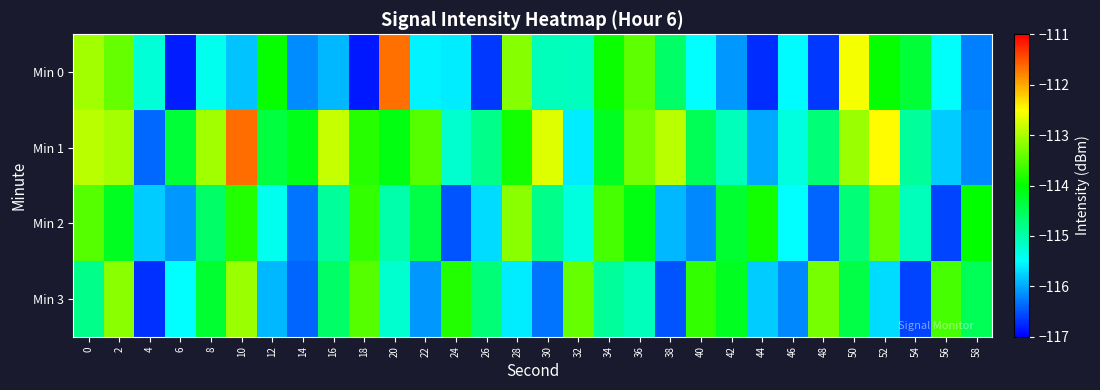

What is the greatest value displayed?

-111.7